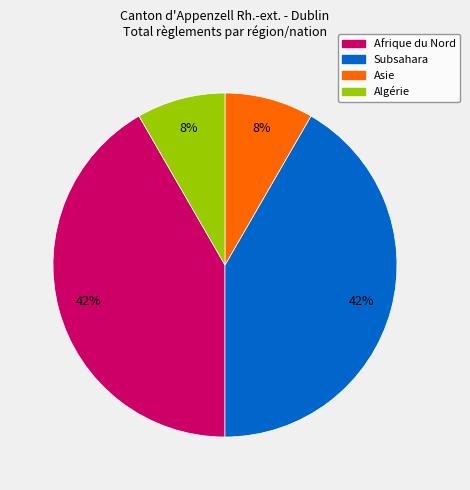

Count the number of slices in the pie.

4